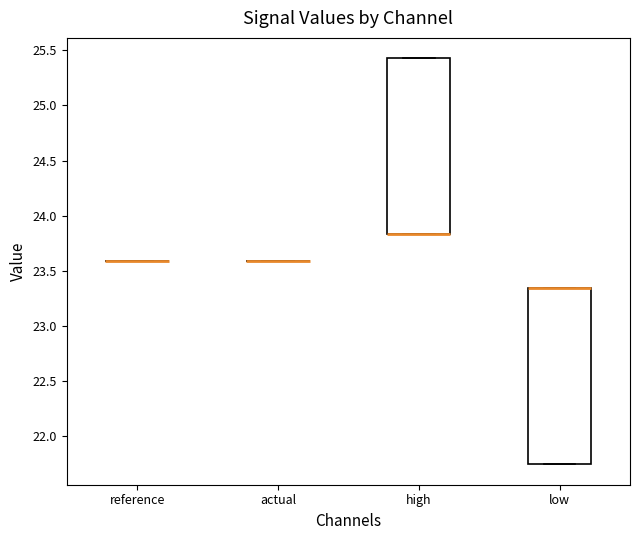

Reading left to right, read every box against the y-axis: the position of its median line, the range the box covers, and the ends of its whiskers. The values are not printed on the chart, so give them approximately, as read against the axis.

reference: box collapsed to a line at 23.60, whiskers 23.60 to 23.60
actual: box collapsed to a line at 23.60, whiskers 23.60 to 23.60
high: median 23.85 (drawn on the box's lower edge), box 23.85 to 25.45, whiskers 23.85 to 25.45
low: median 23.35 (drawn on the box's upper edge), box 21.75 to 23.35, whiskers 21.75 to 23.35